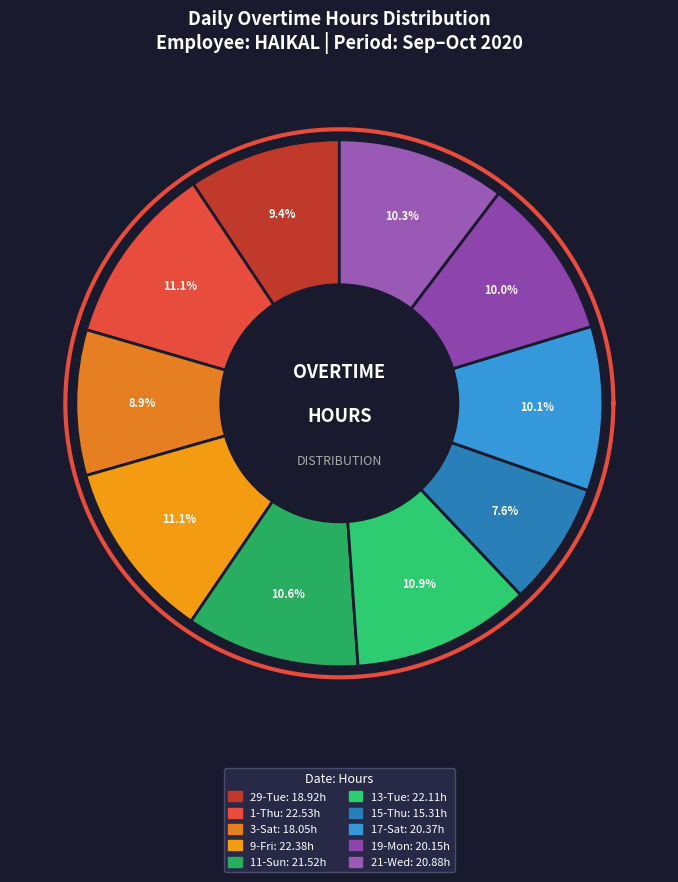

To the nearest percent, what is the difference between the 3-Sat and 13-Tue slice percentages?

2%